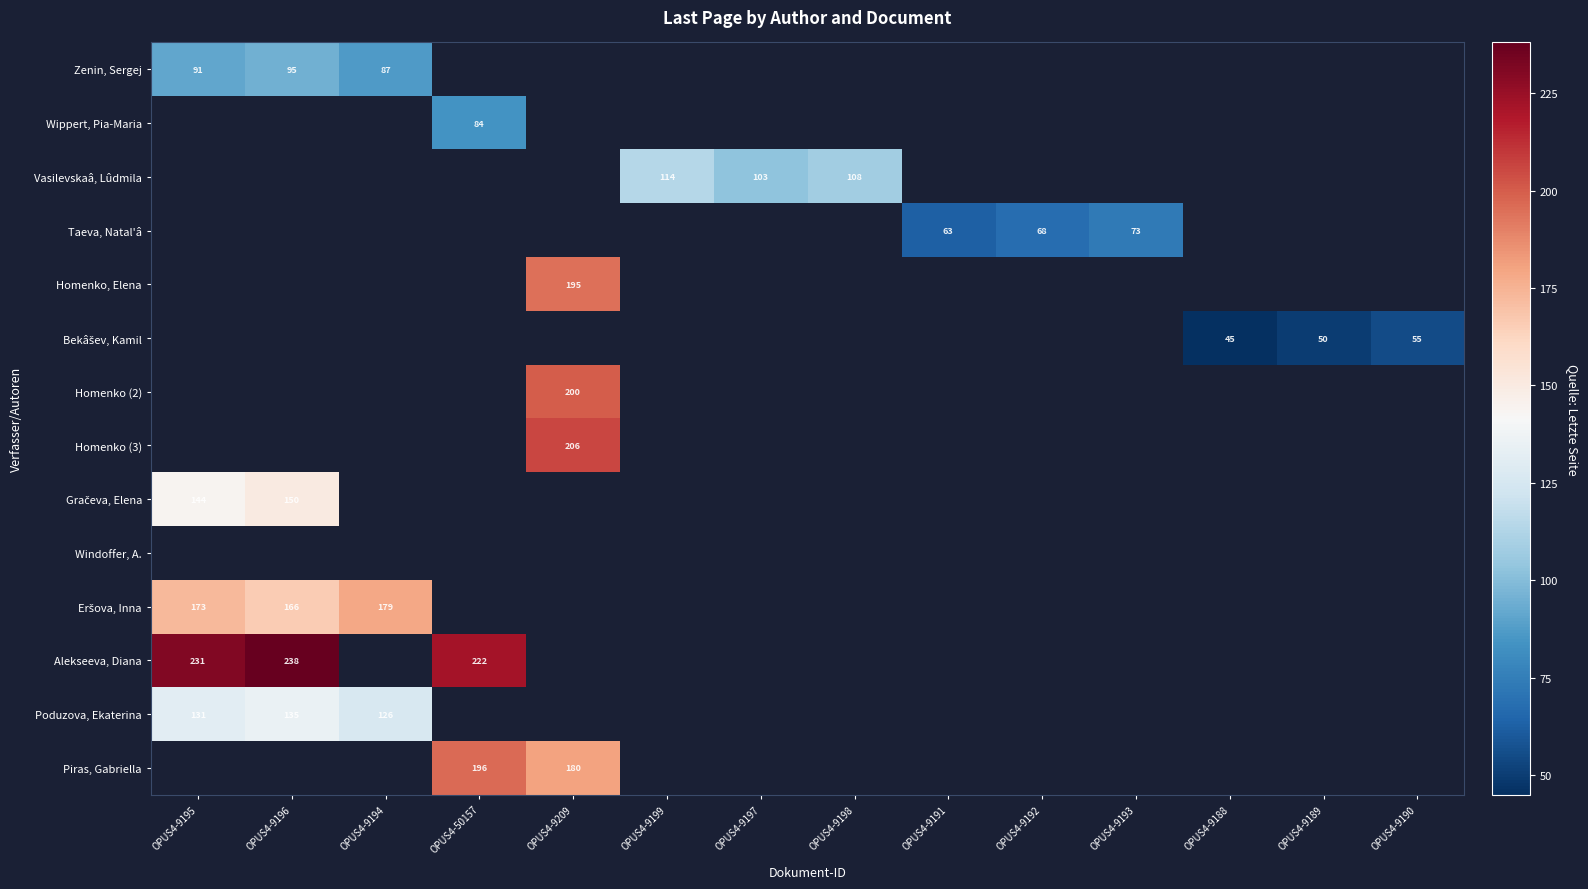

How many categories are shown in the chart?

14